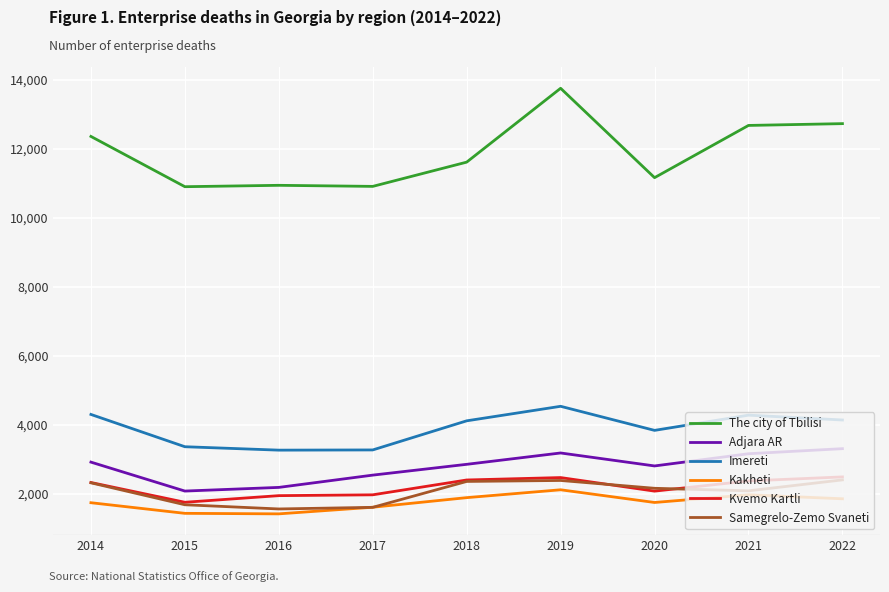

Which series has the largest range (max minus min)?

The city of Tbilisi